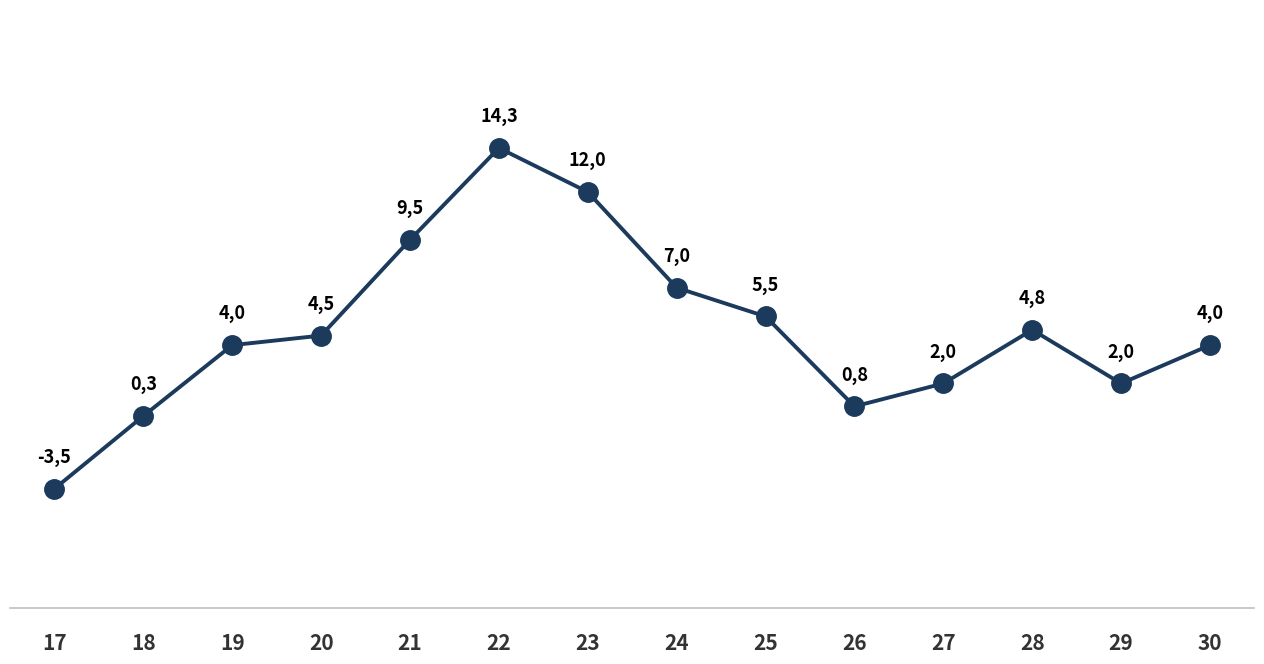

What is the difference between the maximum and minimum values?

17.8